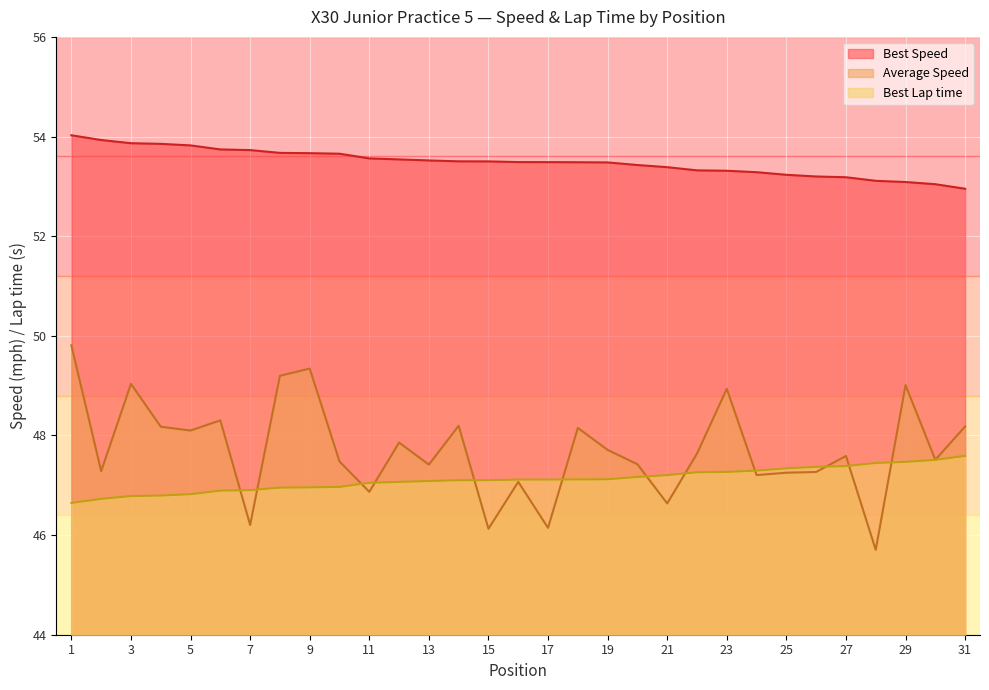

What is the minimum value shown in the chart?

45.7